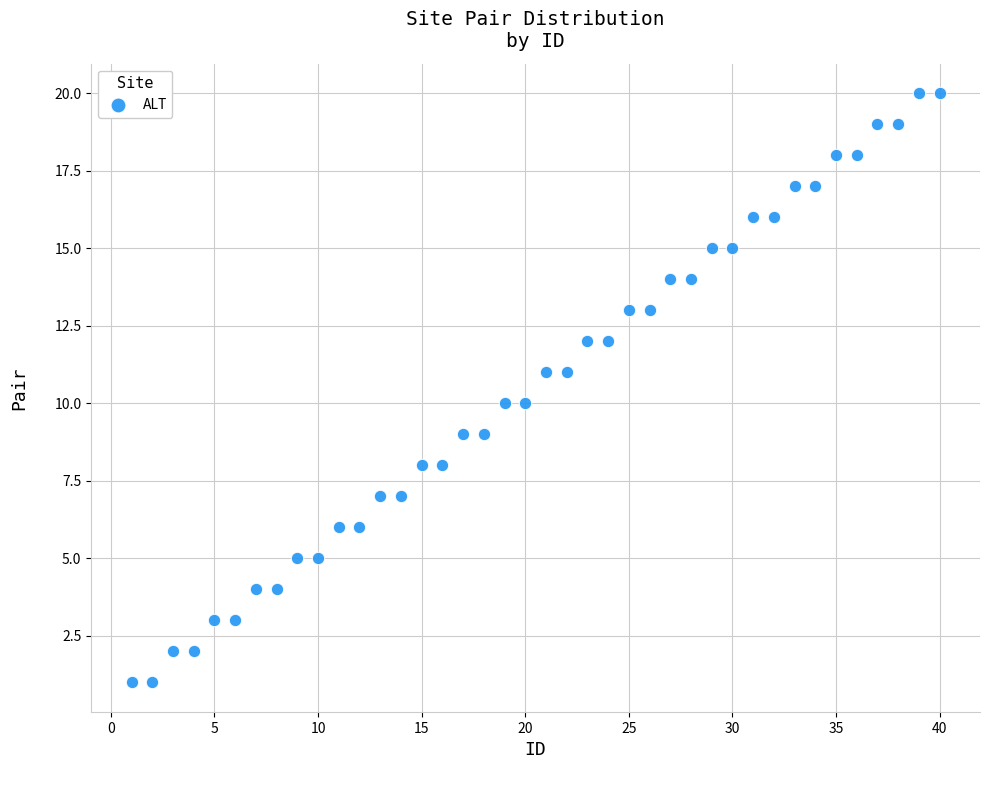

What is the range of Y values (max minus min)?

19